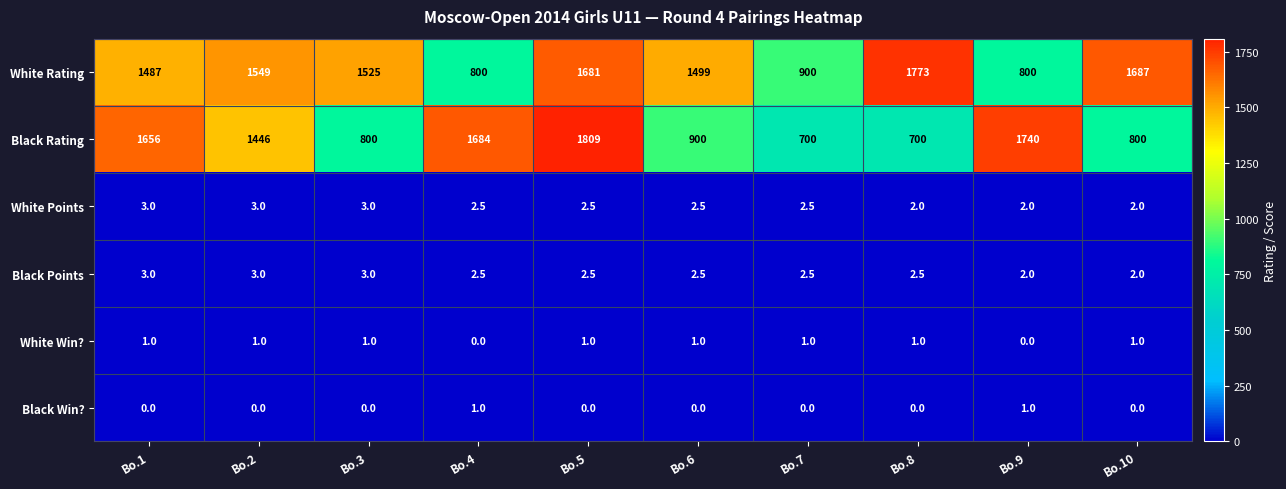

At which category is the sum across all series the highest?

Bo.5